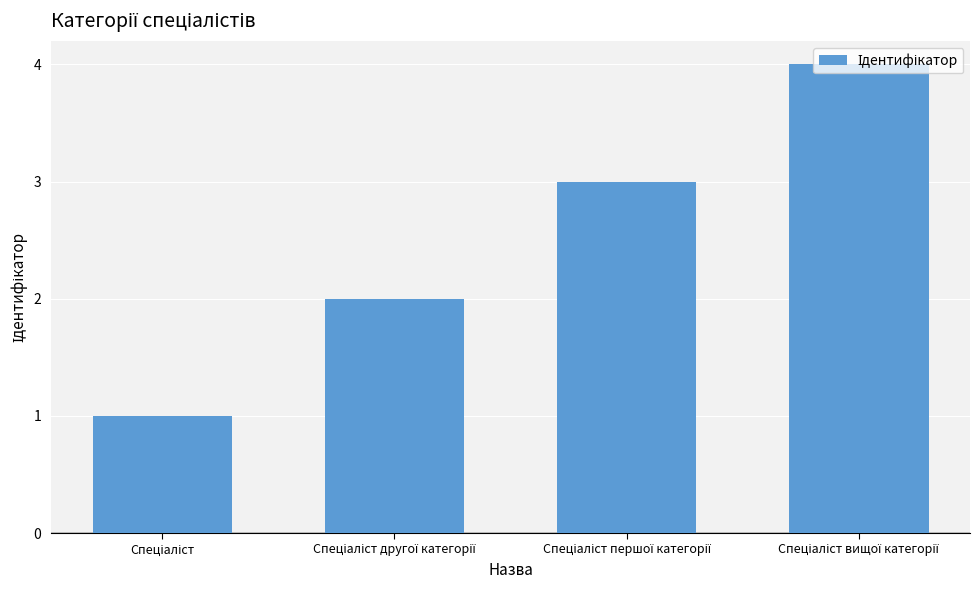

What is the value of the 3rd bar from the left?

3